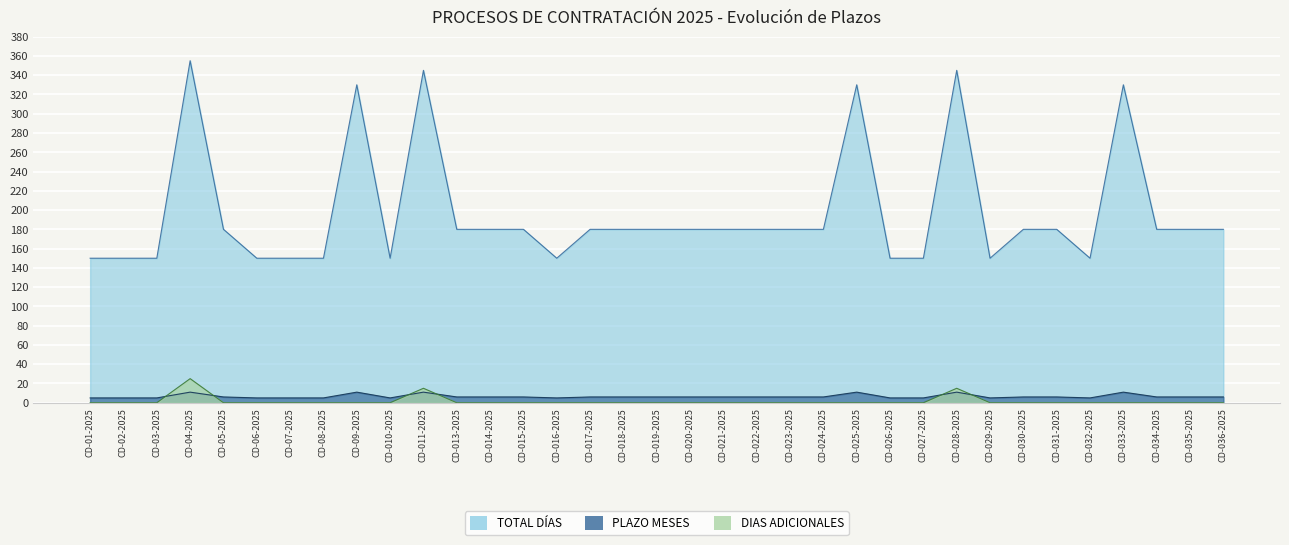

Reading right to left, transcribe all the data shown in this chart.

TOTAL DÍAS: CD-036-2025=180	CD-035-2025=180	CD-034-2025=180	CD-033-2025=330	CD-032-2025=150	CD-031-2025=180	CD-030-2025=180	CD-029-2025=150	CD-028-2025=345	CD-027-2025=150	CD-026-2025=150	CD-025-2025=330	CD-024-2025=180	CD-023-2025=180	CD-022-2025=180	CD-021-2025=180	CD-020-2025=180	CD-019-2025=180	CD-018-2025=180	CD-017-2025=180	CD-016-2025=150	CD-015-2025=180	CD-014-2025=180	CD-013-2025=180	CD-011-2025=345	CD-010-2025=150	CD-09-2025=330	CD-08-2025=150	CD-07-2025=150	CD-06-2025=150	CD-05-2025=180	CD-04-2025=355	CD-03-2025=150	CD-02-2025=150	CD-01-2025=150
PLAZO DE EJECUCIÓN MESES: CD-036-2025=6	CD-035-2025=6	CD-034-2025=6	CD-033-2025=11	CD-032-2025=5	CD-031-2025=6	CD-030-2025=6	CD-029-2025=5	CD-028-2025=11	CD-027-2025=5	CD-026-2025=5	CD-025-2025=11	CD-024-2025=6	CD-023-2025=6	CD-022-2025=6	CD-021-2025=6	CD-020-2025=6	CD-019-2025=6	CD-018-2025=6	CD-017-2025=6	CD-016-2025=5	CD-015-2025=6	CD-014-2025=6	CD-013-2025=6	CD-011-2025=11	CD-010-2025=5	CD-09-2025=11	CD-08-2025=5	CD-07-2025=5	CD-06-2025=5	CD-05-2025=6	CD-04-2025=11	CD-03-2025=5	CD-02-2025=5	CD-01-2025=5
DIAS: CD-036-2025=0	CD-035-2025=0	CD-034-2025=0	CD-033-2025=0	CD-032-2025=0	CD-031-2025=0	CD-030-2025=0	CD-029-2025=0	CD-028-2025=15	CD-027-2025=0	CD-026-2025=0	CD-025-2025=0	CD-024-2025=0	CD-023-2025=0	CD-022-2025=0	CD-021-2025=0	CD-020-2025=0	CD-019-2025=0	CD-018-2025=0	CD-017-2025=0	CD-016-2025=0	CD-015-2025=0	CD-014-2025=0	CD-013-2025=0	CD-011-2025=15	CD-010-2025=0	CD-09-2025=0	CD-08-2025=0	CD-07-2025=0	CD-06-2025=0	CD-05-2025=0	CD-04-2025=25	CD-03-2025=0	CD-02-2025=0	CD-01-2025=0